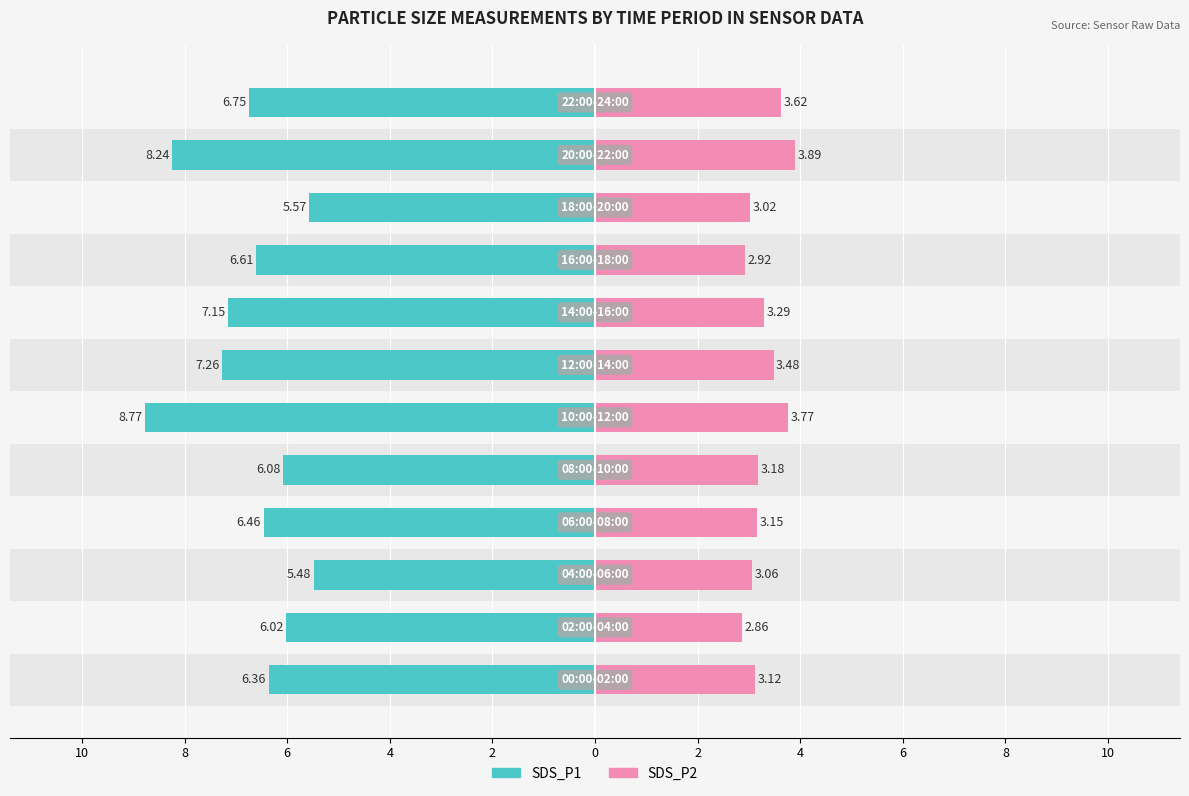

The SDS_P1 (Owner-occupied) series shows -3.8 at 4. True or false?

False